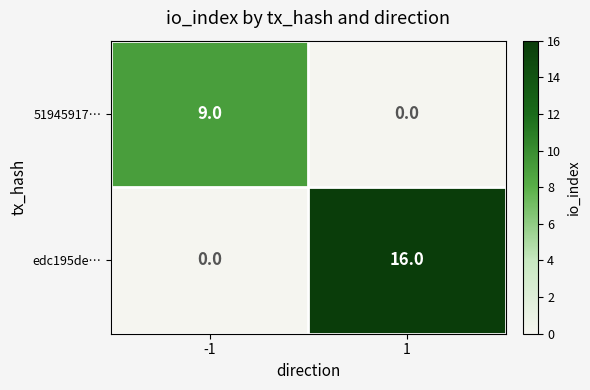

Reading right to left, transcribe all the data shown in this chart.

51945917…: 0	9
edc195de…: 16	0